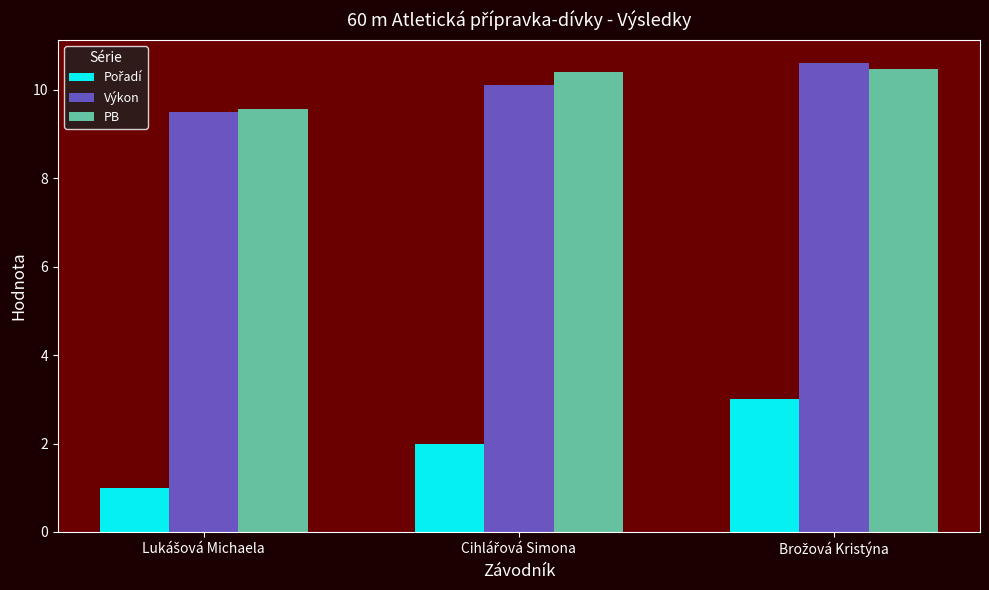

What is the maximum value shown in the chart?

10.6